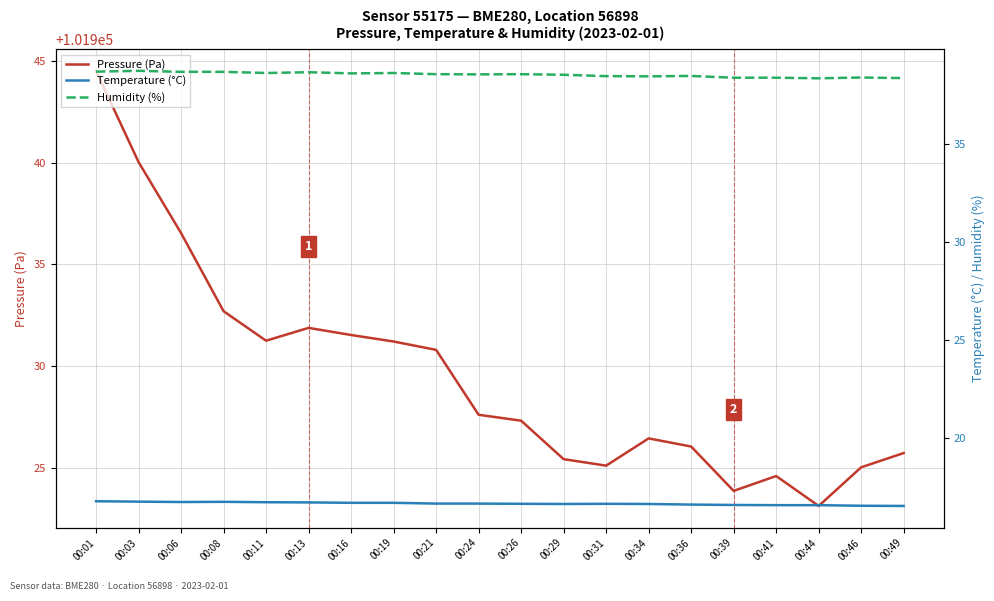

What is the difference between the maximum and minimum values in the Humidity (%) series?

0.4